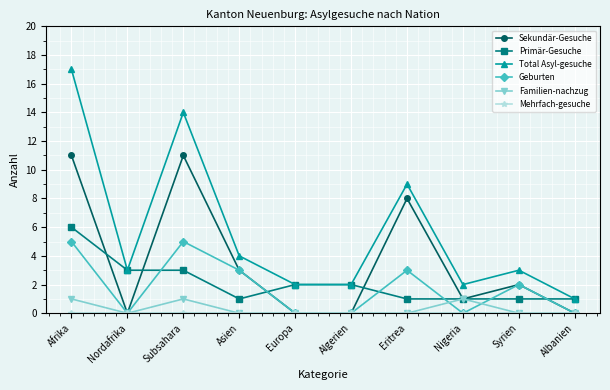

At which label does Primär-Gesuche reach its peak?

Afrika